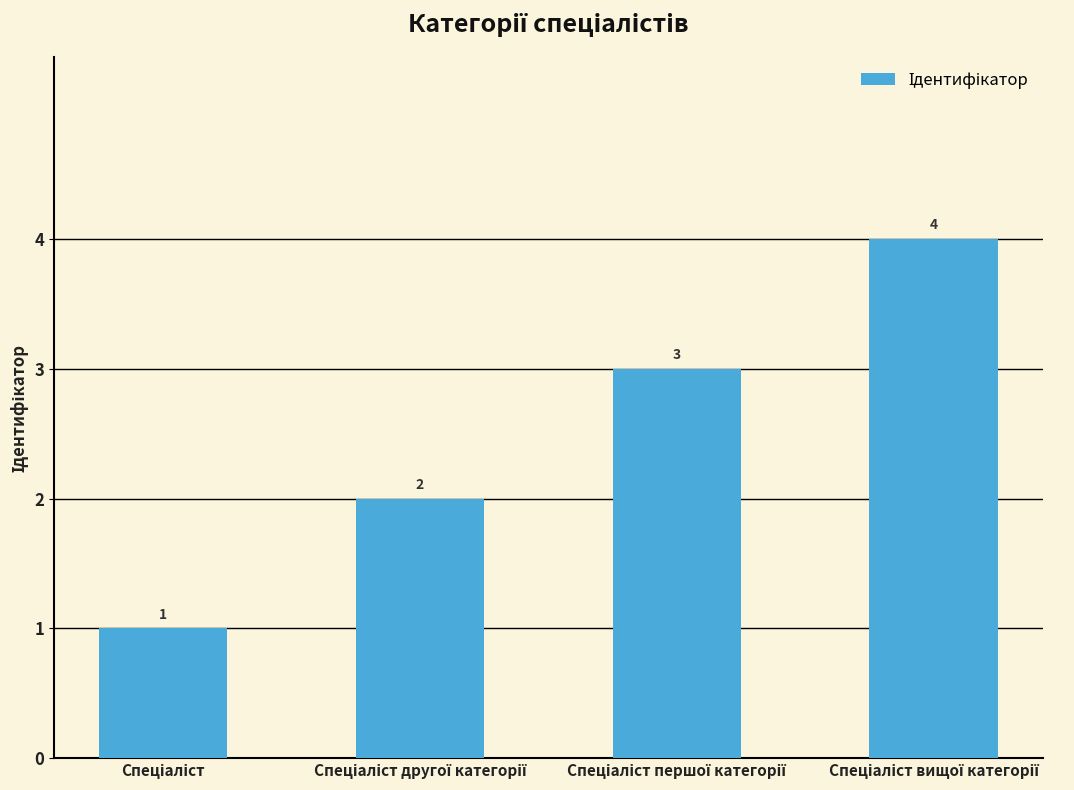

What is the greatest value displayed?

4